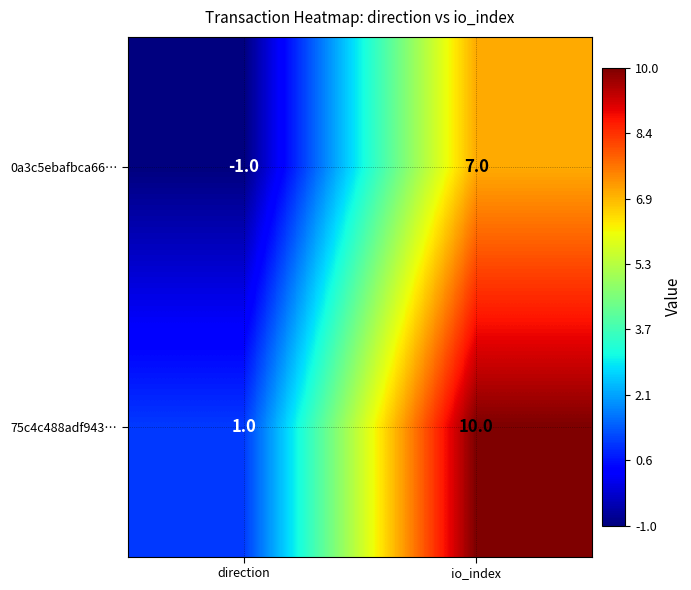

What is the difference between the maximum and minimum values in the 75c4c488adf943… series?

9